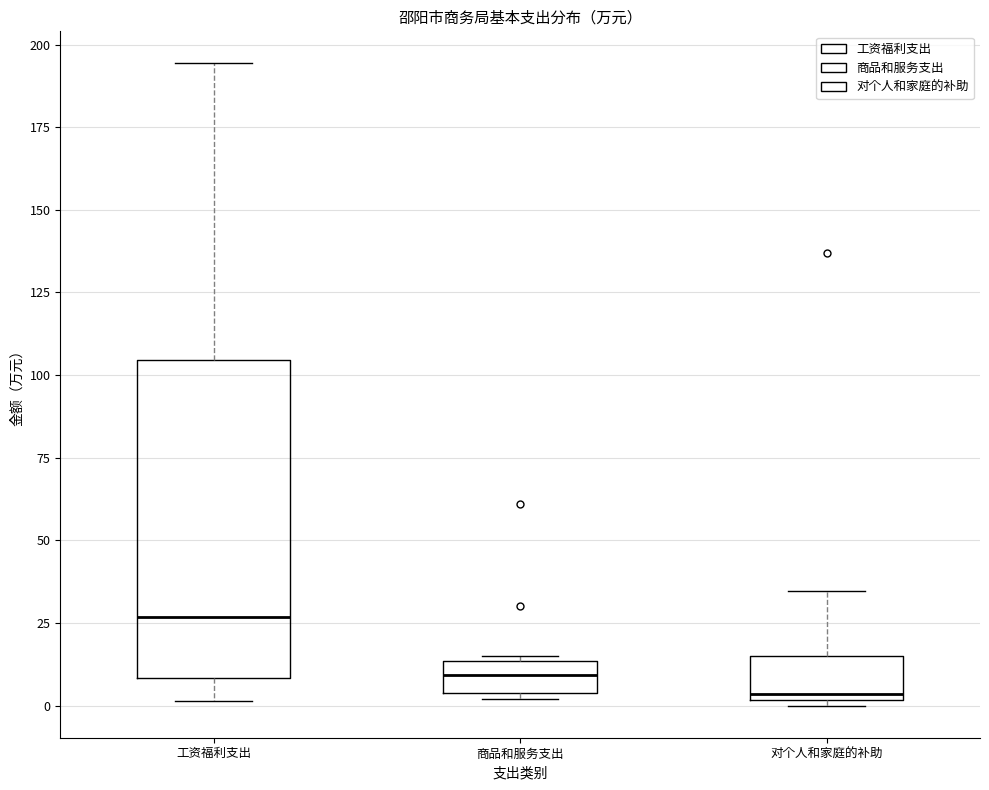

Where does the median line of the box for 对个人和家庭的补助 sit on the y-axis? The values are not printed on the chart, so give them approximately, as read against the axis.

5